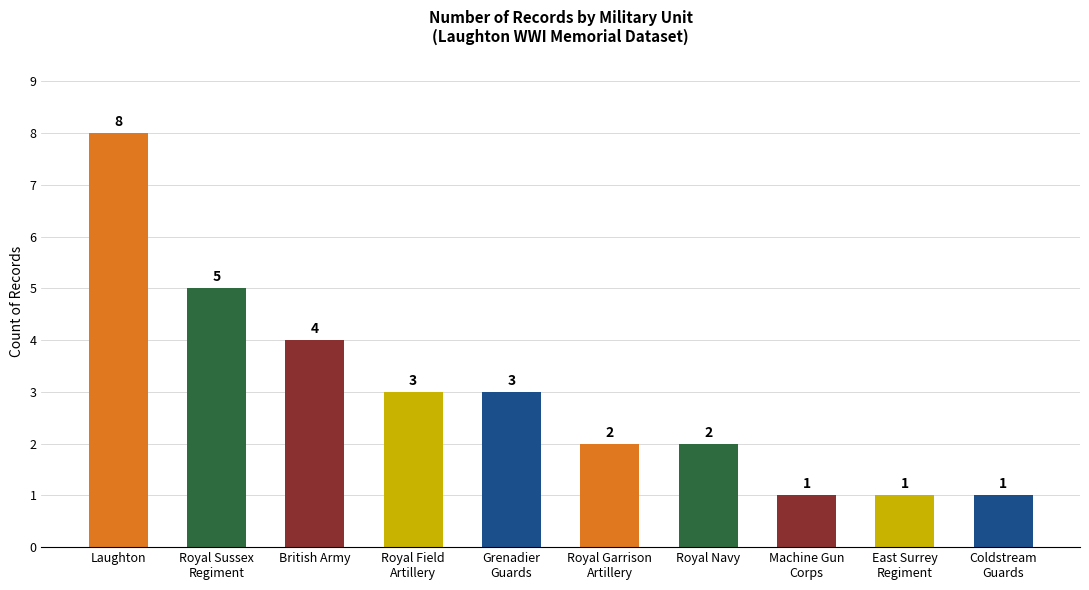

Count the values in the range 1 to 4.

8